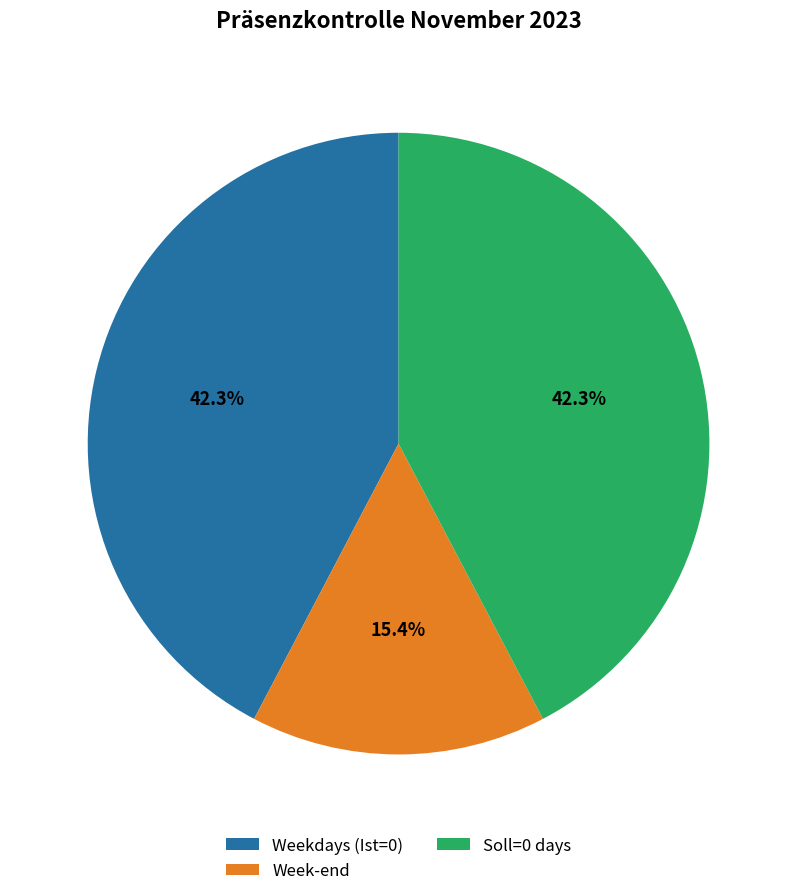

Combined, do Soll=0 days and Weekdays (Ist=0) account for over 50%?

Yes